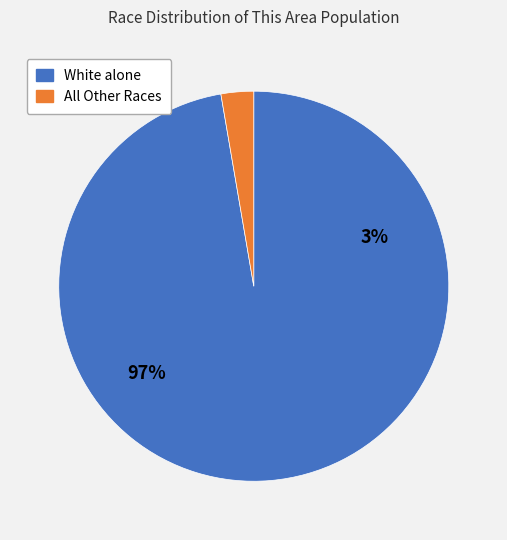

To the nearest percent, what is the difference between the largest and smallest slice percentages?

95%